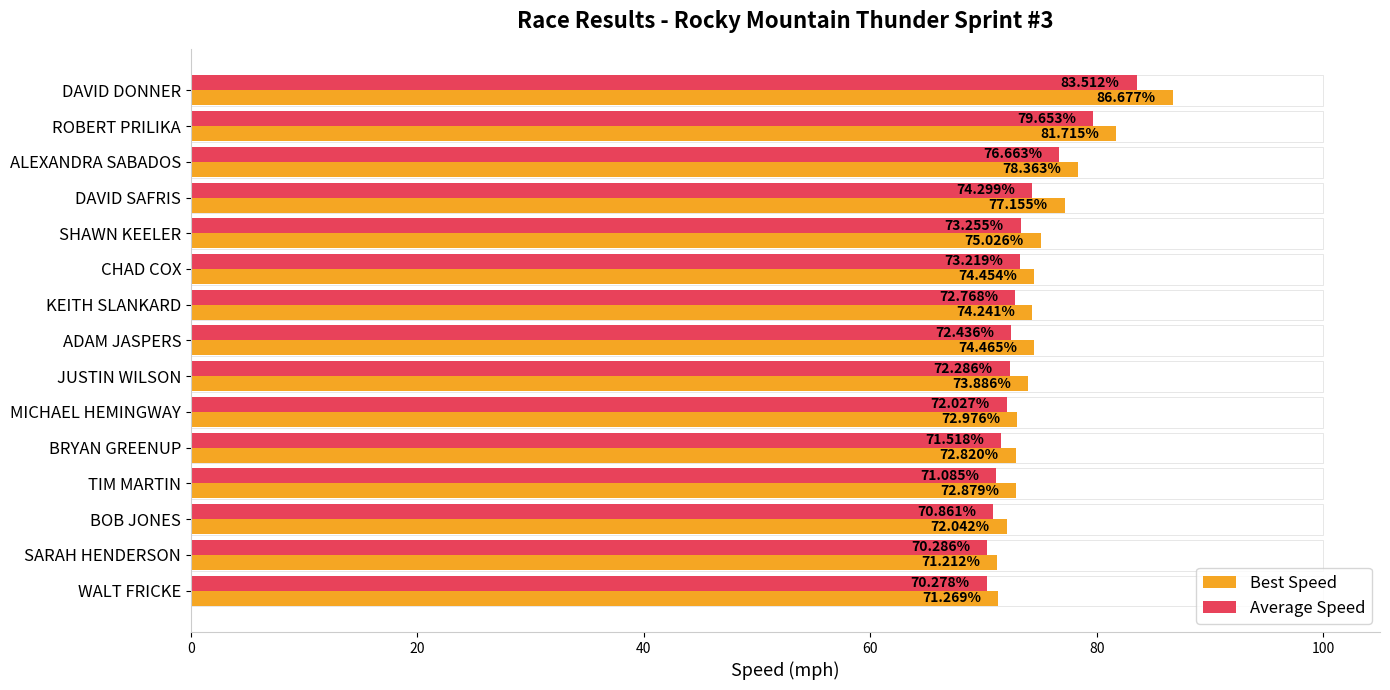

List the labels in order of Best Speed value, smallest first.

SARAH HENDERSON, WALT FRICKE, BOB JONES, BRYAN GREENUP, TIM MARTIN, MICHAEL HEMINGWAY, JUSTIN WILSON, KEITH SLANKARD, CHAD COX, ADAM JASPERS, SHAWN KEELER, DAVID SAFRIS, ALEXANDRA SABADOS, ROBERT PRILIKA, DAVID DONNER